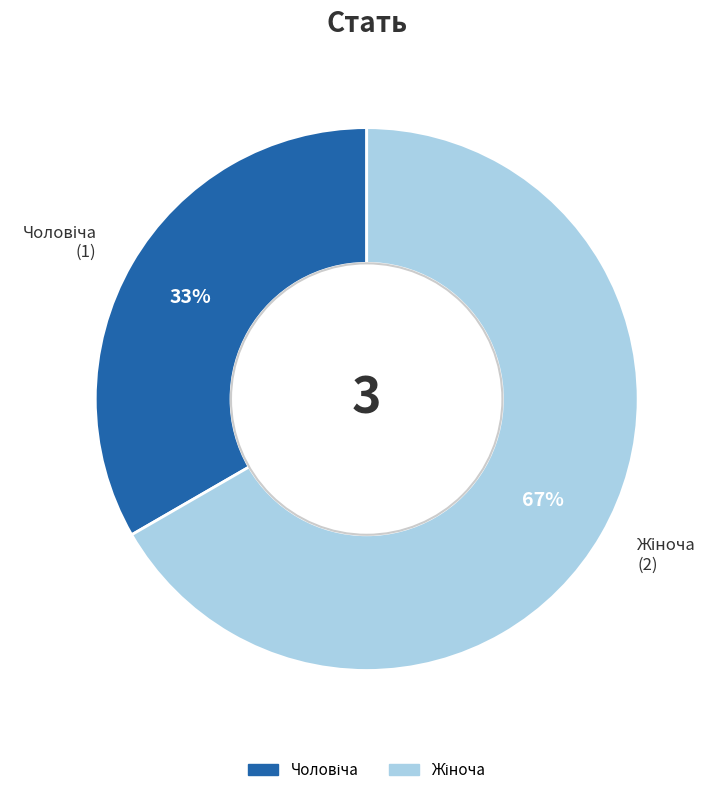

To the nearest percent, what is the average slice percentage?

50%